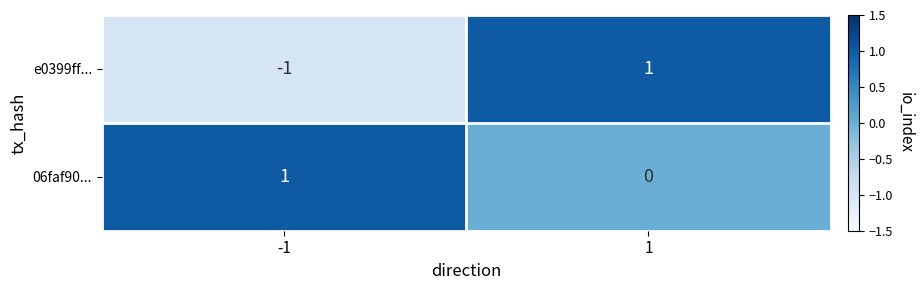

What is the maximum value shown in the chart?

1